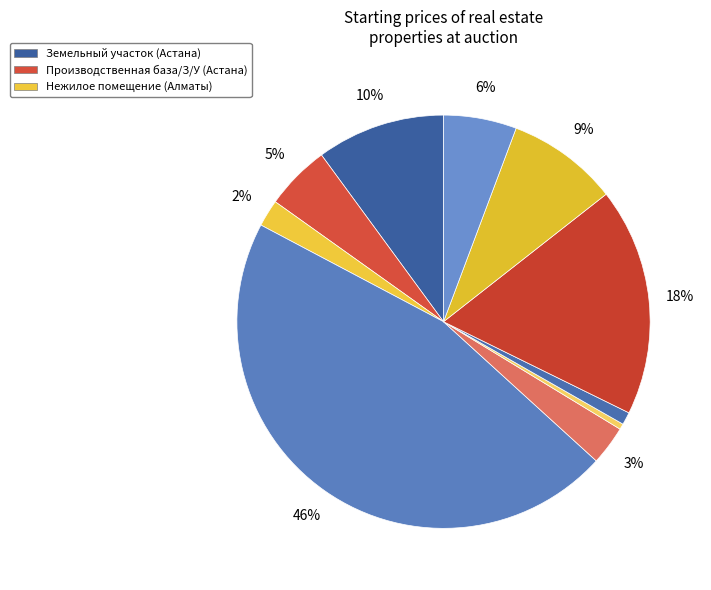

How many segments does this pie chart have?

10